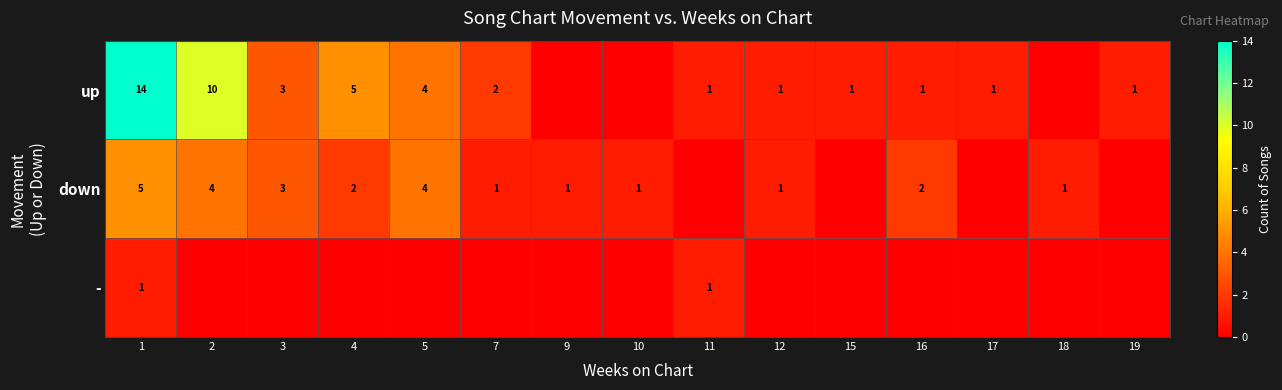

At which category does the chart reach its minimum across all series?

9